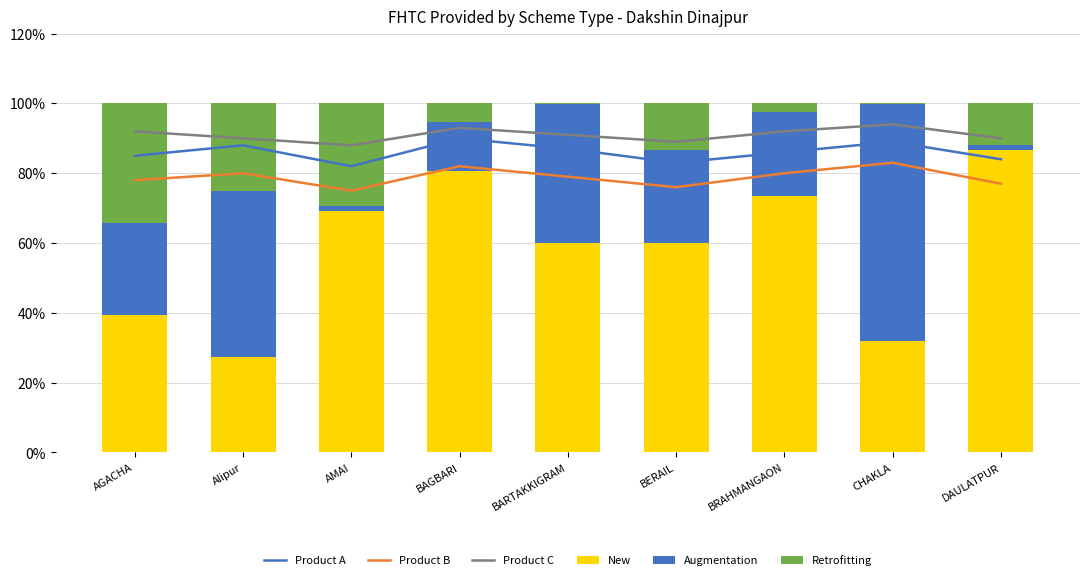

What is the label of the 5th bar from the left?

BARTAKKIGRAM